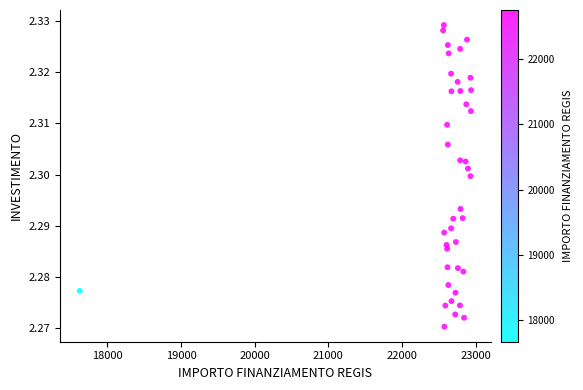

Count the number of points in this scatter plot.

40